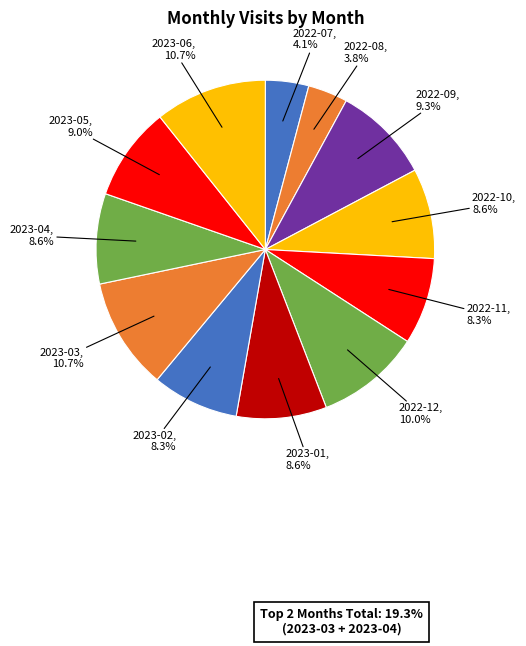

How many slices are in this pie chart?

12